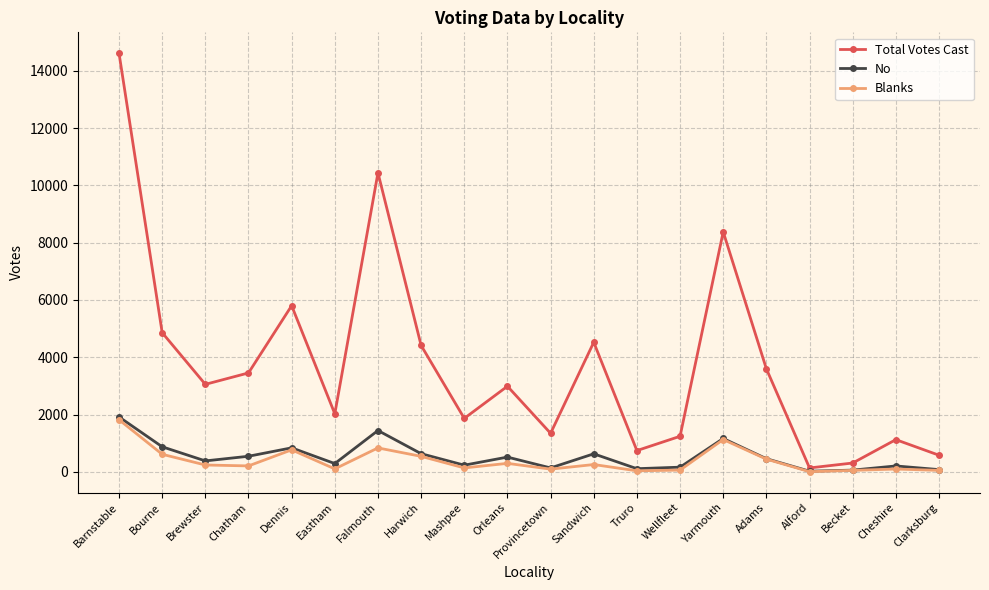

What is the maximum value shown in the chart?

14611